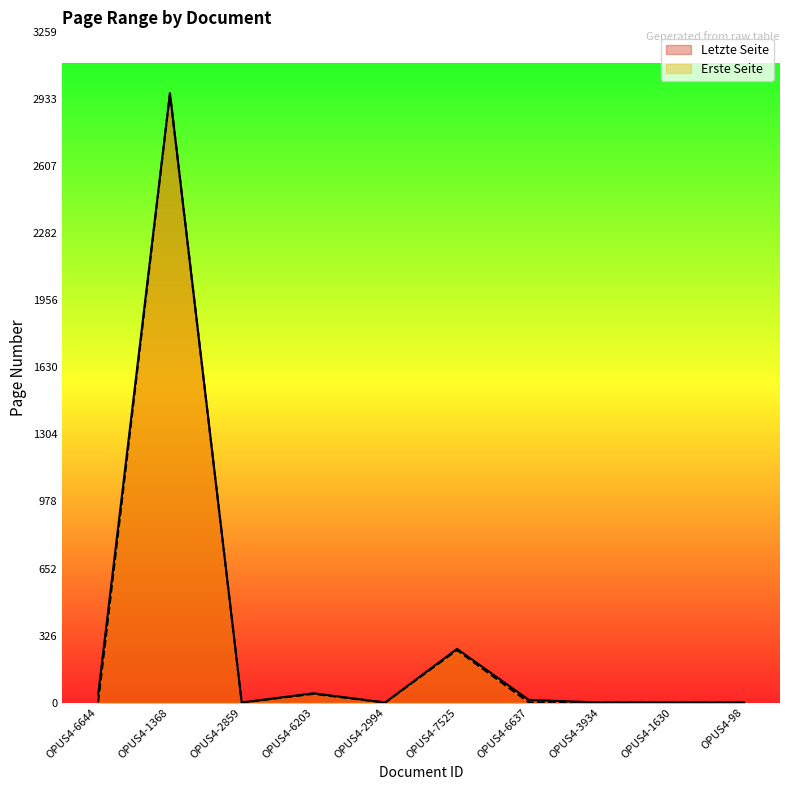

Reading right to left, list all the values displayed in this chart.

Letzte Seite: 0	0	0	13	261	0	45	0	2963	40
Erste Seite: 0	0	0	1	255	0	42	0	2962	1